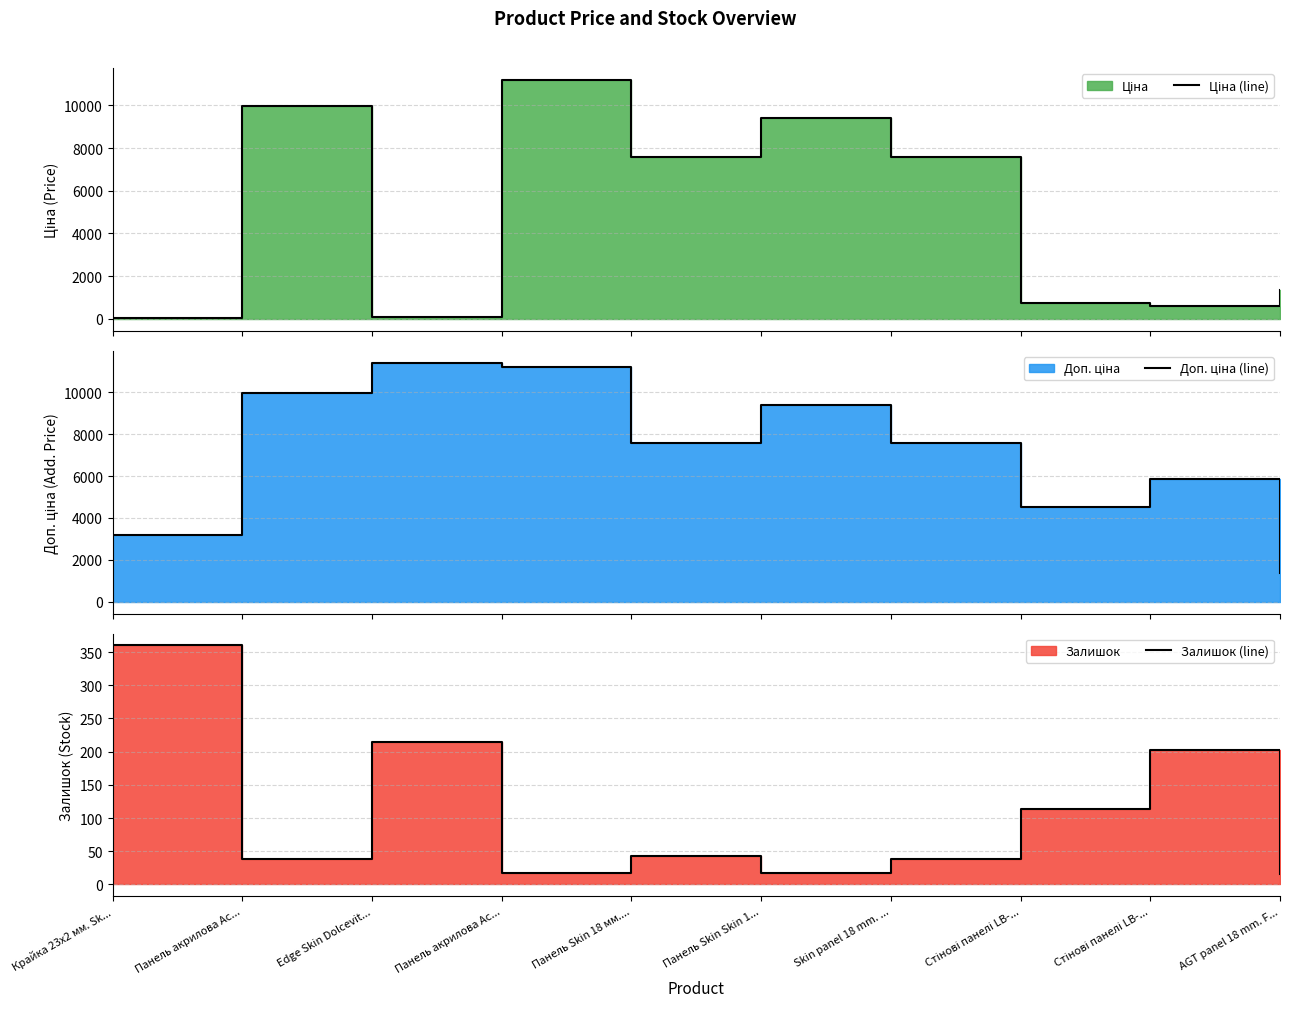

How many interior local peaks does the Ціна (line) series have?

3